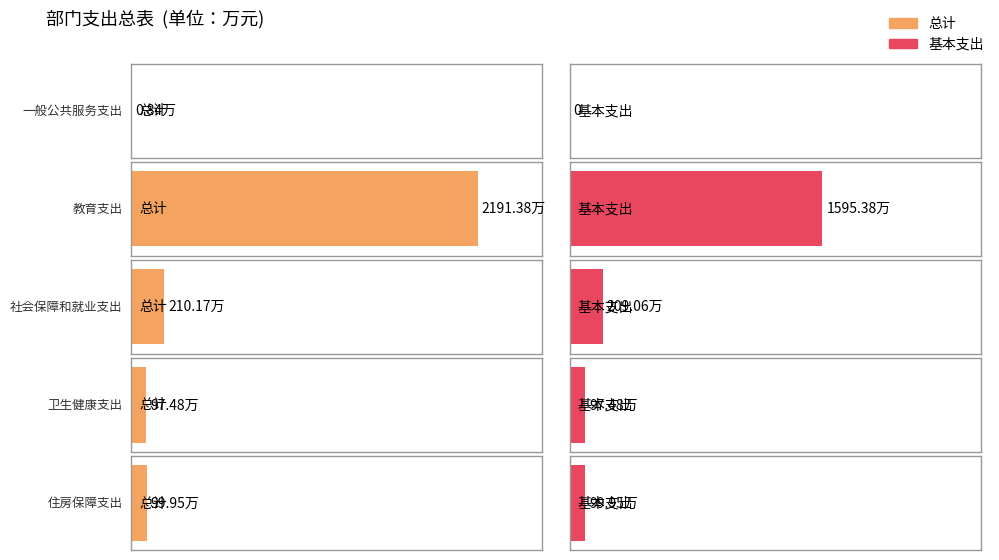

What is the average value of the 基本支出 series?

400.4